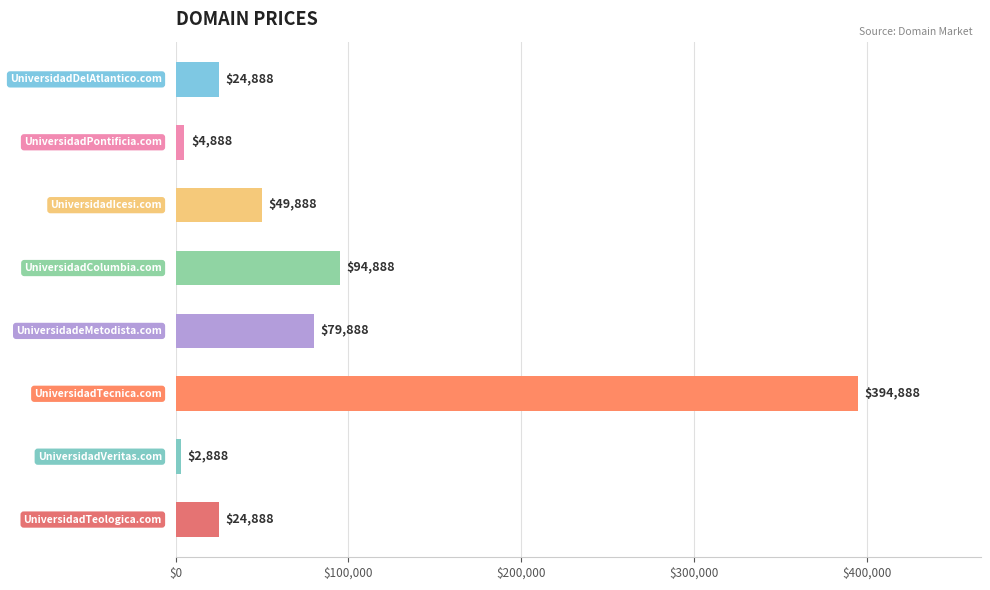

What is the average value?

84638